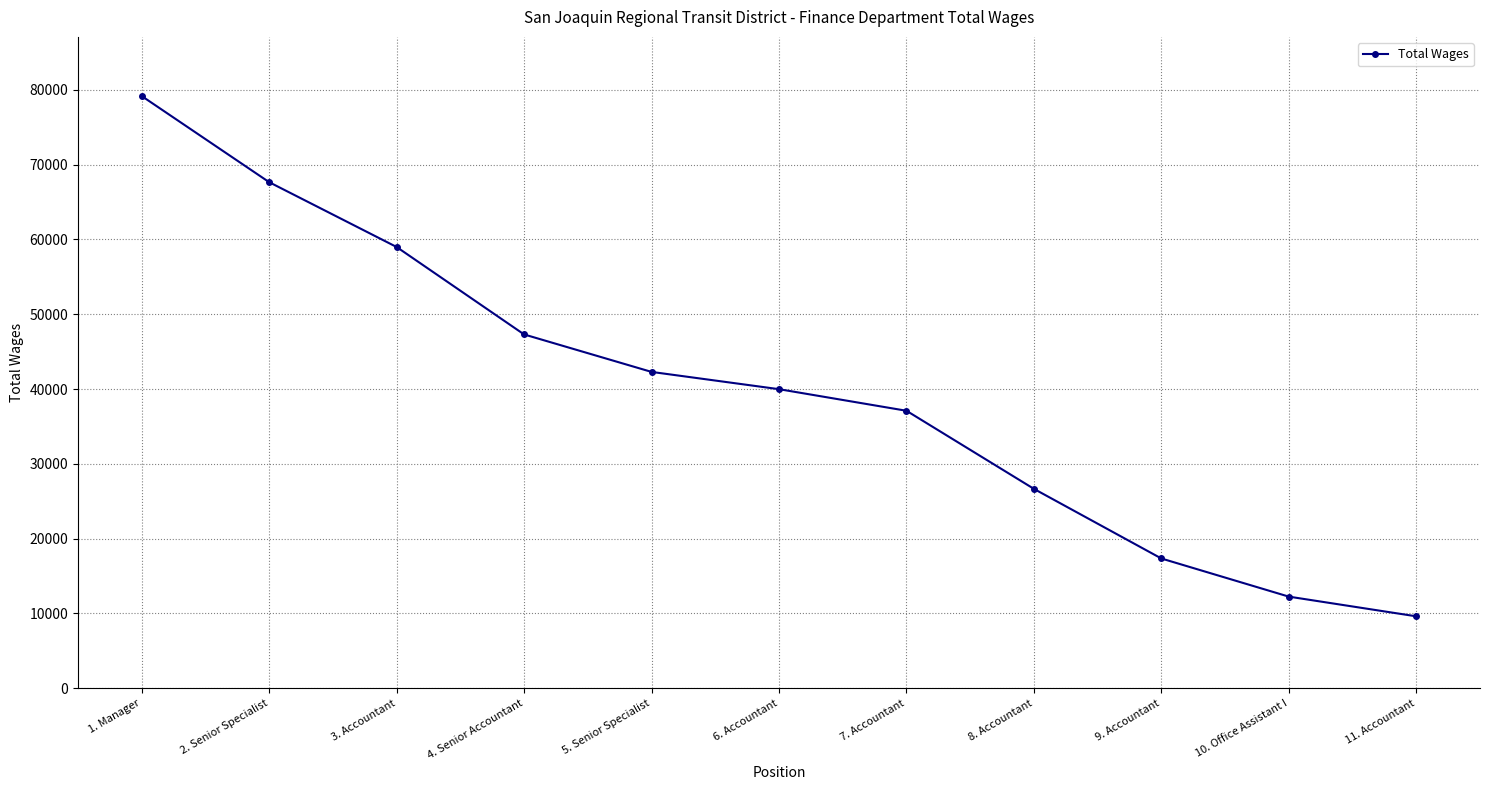

Reading left to right, transcribe all the data shown in this chart.

79180	67663	58993	47298	42287	39977	37090	26644	17330	12230	9596